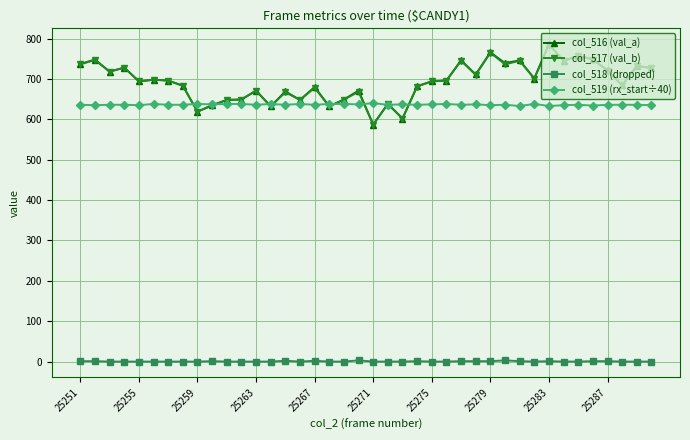

What is the maximum value for col_519 (rx_start÷40)?

640